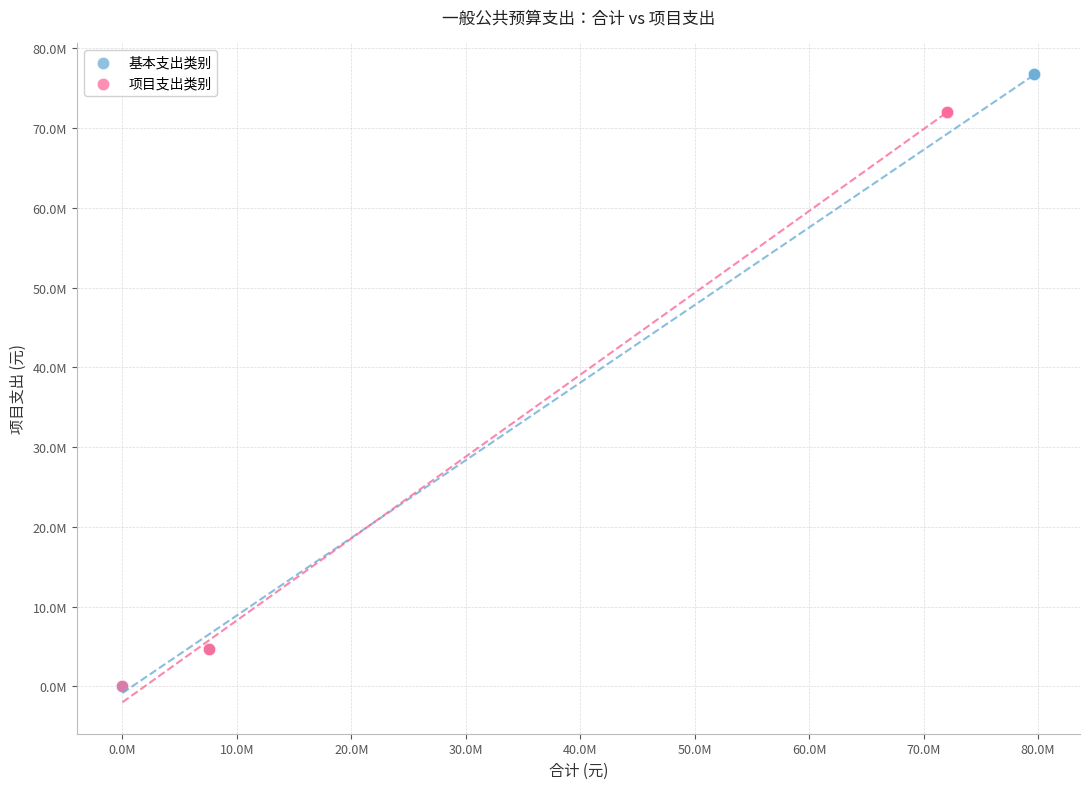

Which series reaches the maximum Y coordinate?

基本支出类别